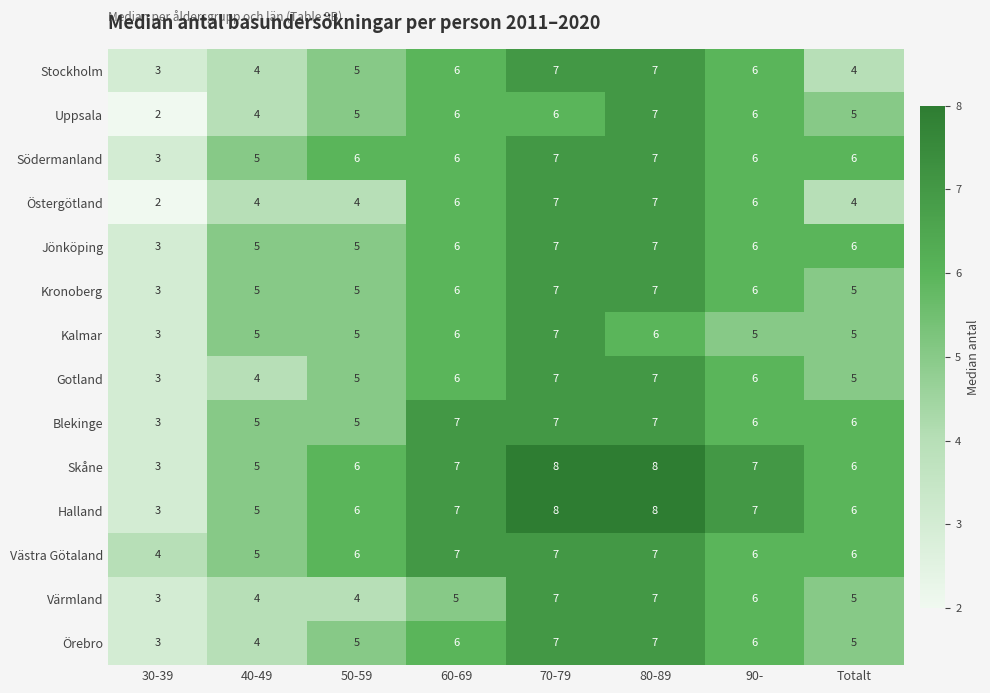

How many Uppsala values are between 5 and 6?

5